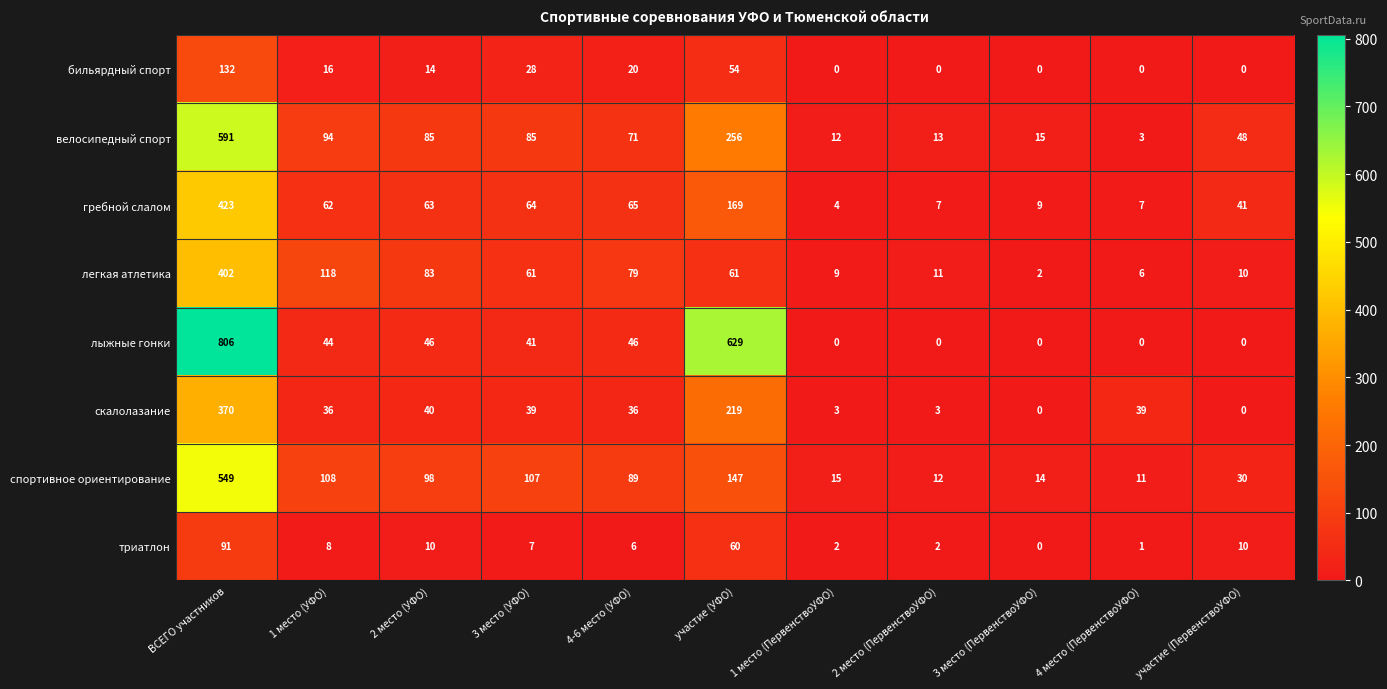

How many distinct data groups are displayed?

8